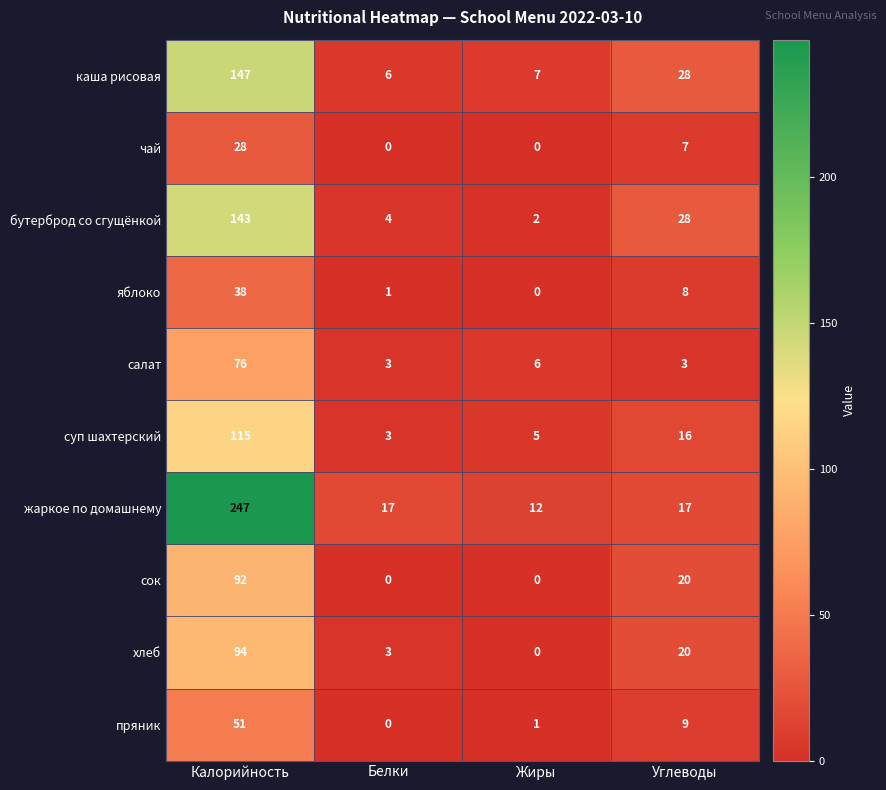

Which series has the largest total across all categories?

жаркое по домашнему